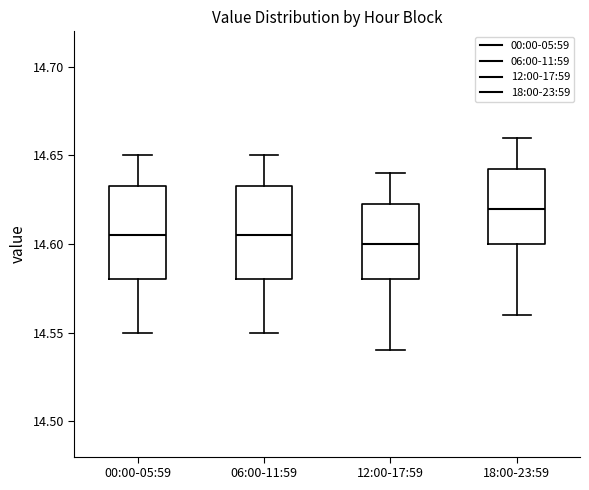

Reading left to right, transcribe this box plot: for each box, give where its median line is, the range the box spans, and where its two whiskers end, as read against the y-axis. The values are not printed on the chart, so give them approximately, as read against the axis.

00:00-05:59: median 14.605, box 14.580 to 14.635, whiskers 14.550 to 14.650
06:00-11:59: median 14.605, box 14.580 to 14.635, whiskers 14.550 to 14.650
12:00-17:59: median 14.600, box 14.580 to 14.625, whiskers 14.540 to 14.640
18:00-23:59: median 14.620, box 14.600 to 14.645, whiskers 14.560 to 14.660